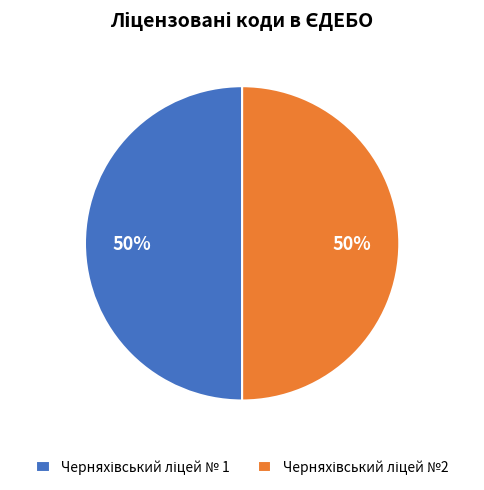

Approximately how many times larger is the value at Черняхівський ліцей №2 compared to Черняхівський ліцей № 1?

1.0